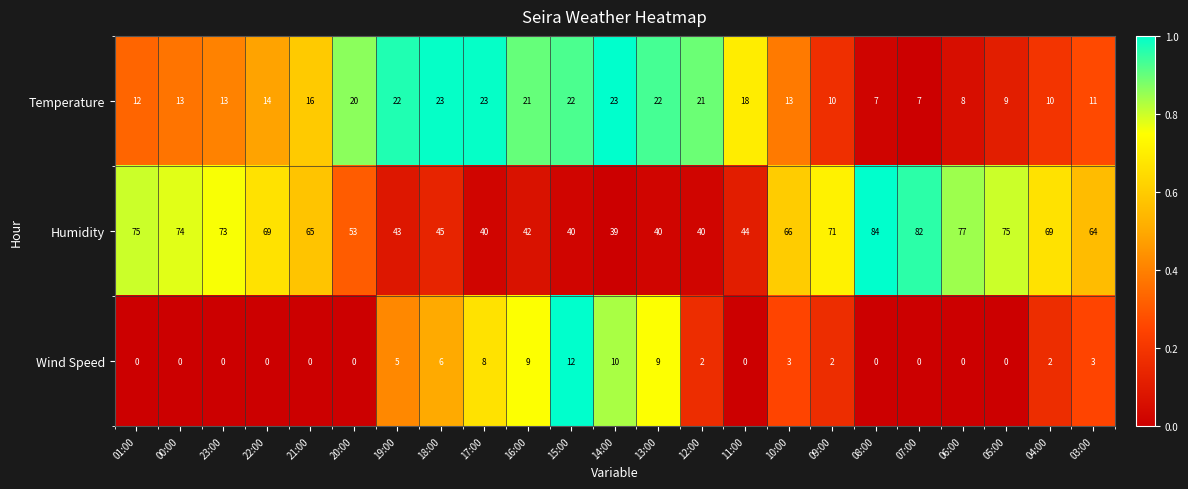

Count the number of categories in the chart.

23